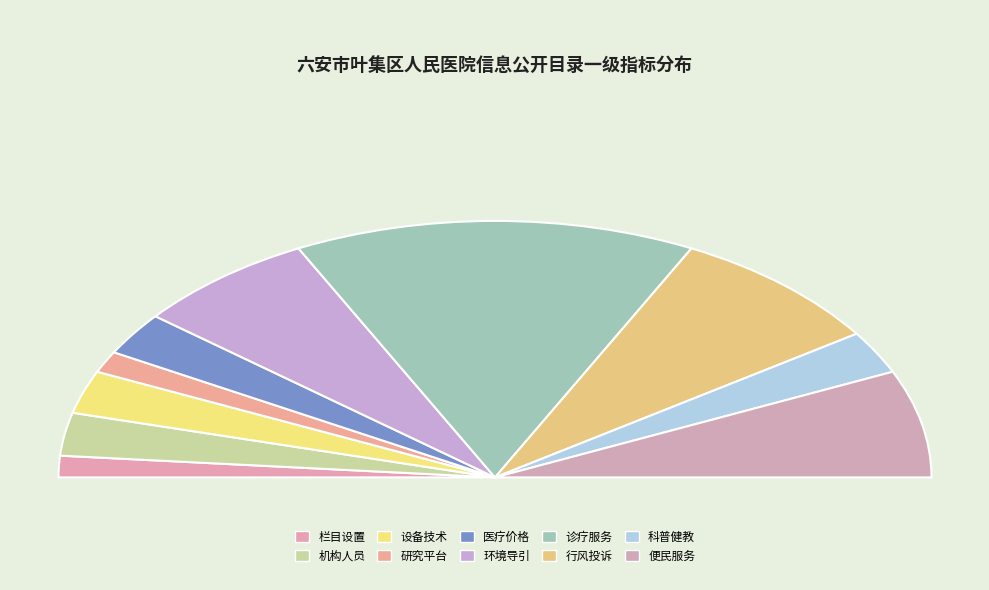

Which category has the biggest portion of the pie?

诊疗服务